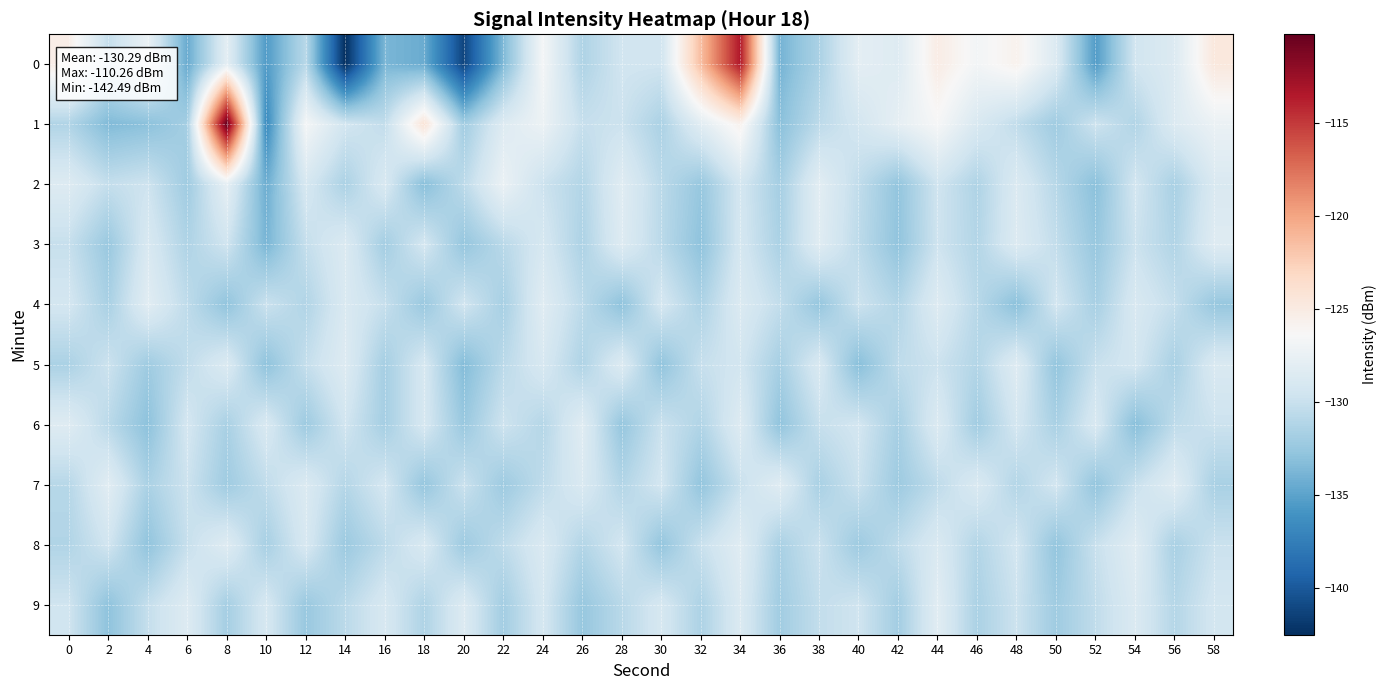

At 14, list the series in order from largest to smallest.

5, 3, 4, 1, 6, 9, 7, 2, 8, 0